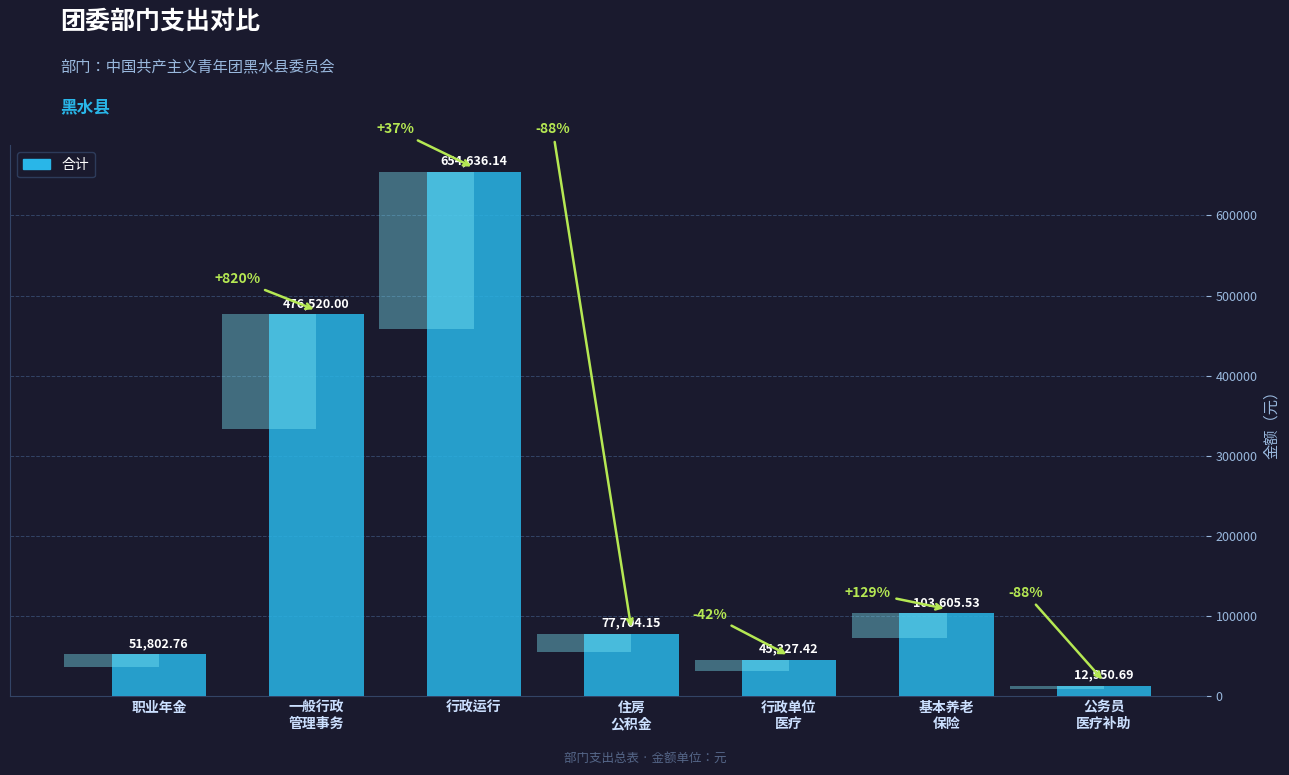

Which has a higher value, 行政运行 or 一般行政
管理事务?

行政运行